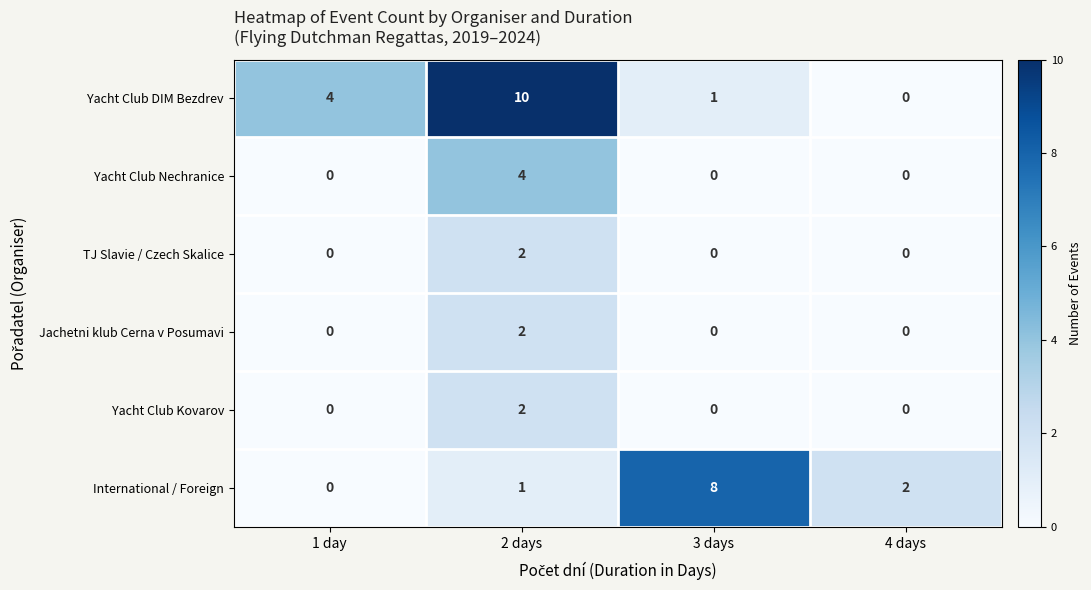

Which series has the largest total across all categories?

Yacht Club DIM Bezdrev